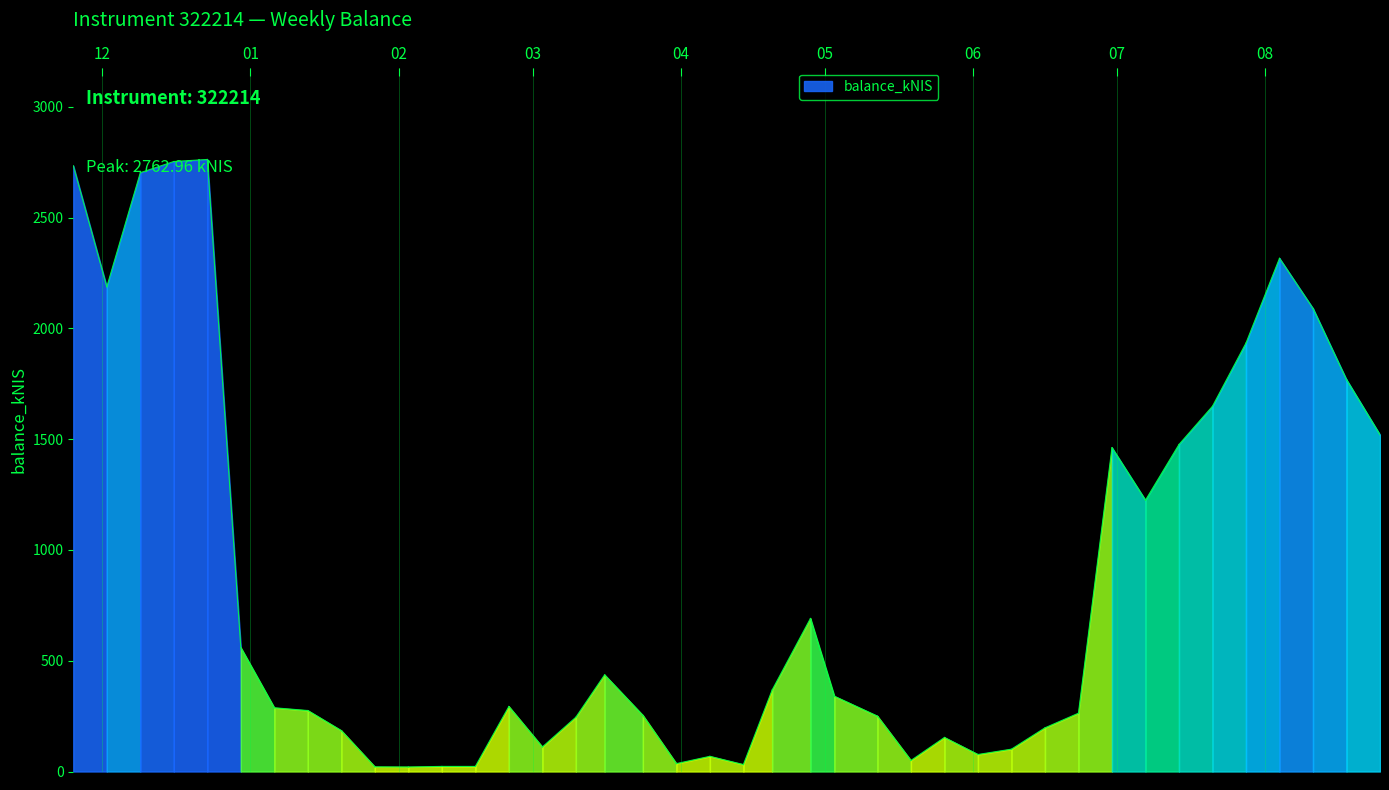

Rank the categories by value from lowest to highest.

2022-02-03, 2022-01-27, 2022-02-17, 2022-02-10, 2022-04-14, 2022-03-31, 2022-05-19, 2022-04-07, 2022-06-02, 2022-06-09, 2022-03-03, 2022-05-26, 2022-01-20, 2022-06-16, 2022-03-10, 2022-05-12, 2022-03-24, 2022-06-23, 2022-01-13, 2022-01-06, 2022-02-24, 2022-05-03, 2022-04-20, 2022-03-16, 2021-12-30, 2022-04-28, 2022-07-07, 2022-06-30, 2022-07-14, 2022-08-25, 2022-07-21, 2022-08-18, 2022-07-28, 2022-08-11, 2021-12-02, 2022-08-04, 2021-12-09, 2021-11-25, 2021-12-16, 2021-12-23